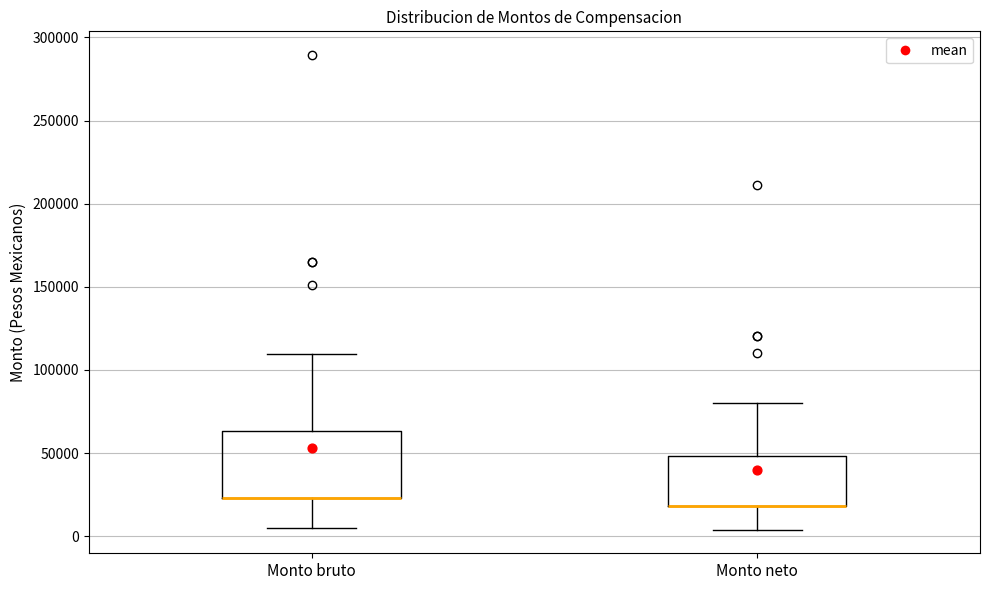

Reading left to right, read every box against the y-axis: the position of its median line, the range the box covers, and the ends of its whiskers. The values are not printed on the chart, so give them approximately, as read against the axis.

Monto bruto: median 25000 (drawn on the box's lower edge), box 25000 to 65000, whiskers 5000 to 110000
Monto neto: median 20000 (drawn on the box's lower edge), box 20000 to 50000, whiskers 5000 to 80000